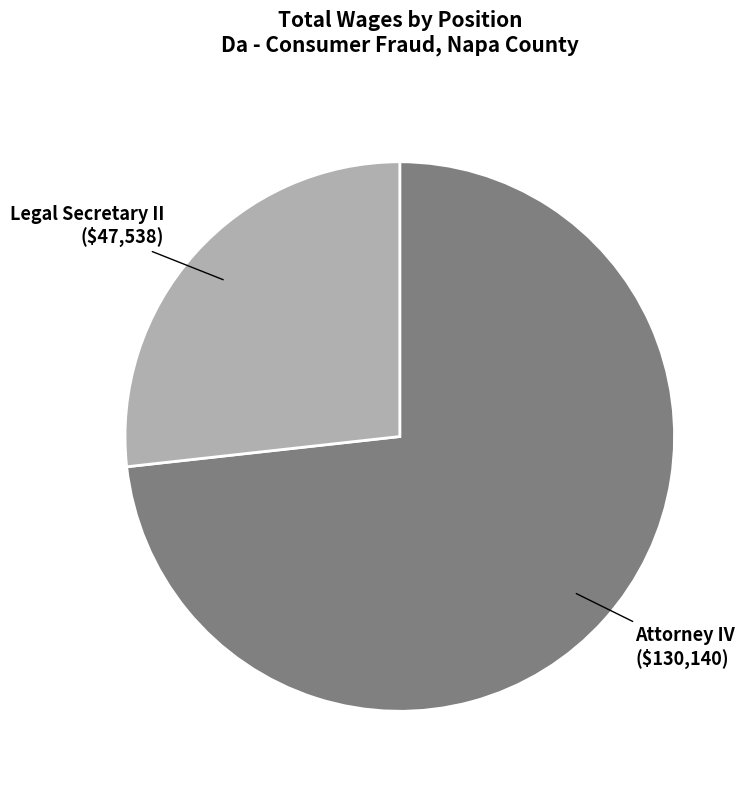

Between Attorney IV and Legal Secretary II, which is larger?

Attorney IV